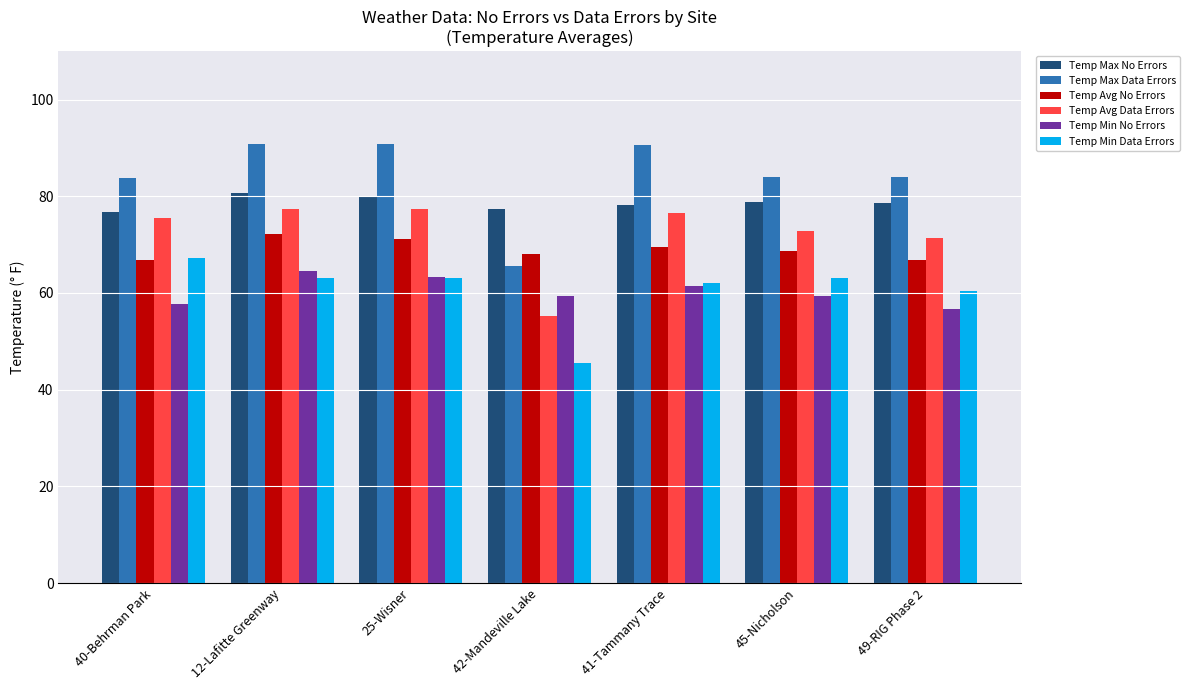

At which category does the chart reach its minimum across all series?

42-Mandeville Lake